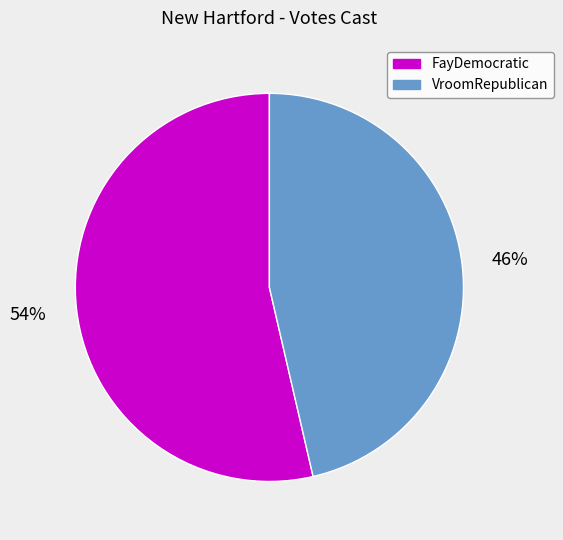

Combined, do VroomRepublican and FayDemocratic account for over 50%?

Yes